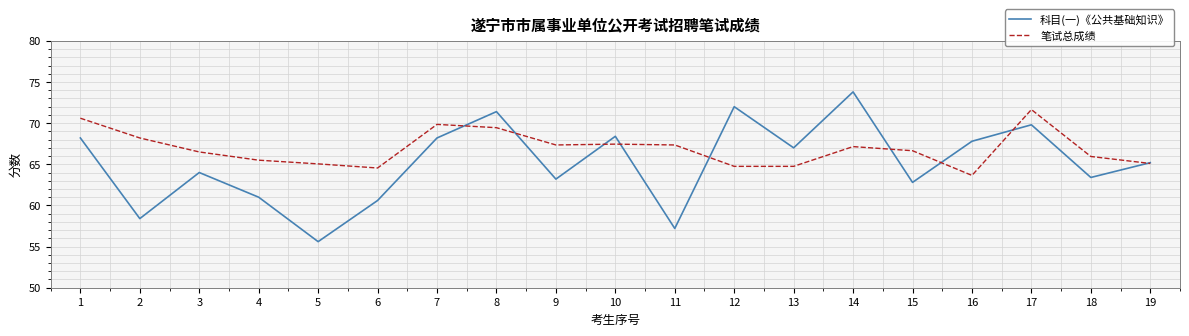

Between 1 and 13, which series saw the biggest shift?

笔试总成绩